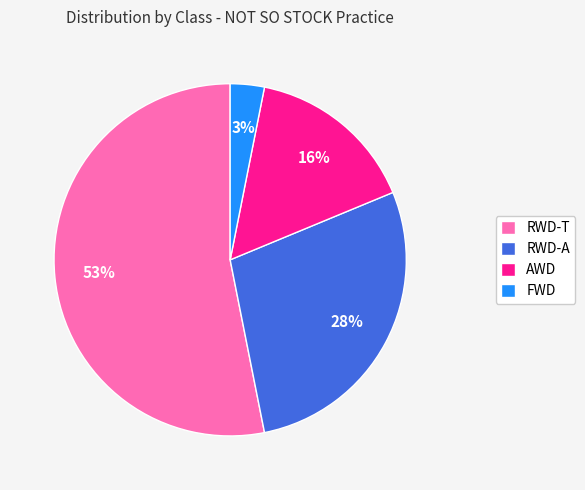

How many segments does this pie chart have?

4